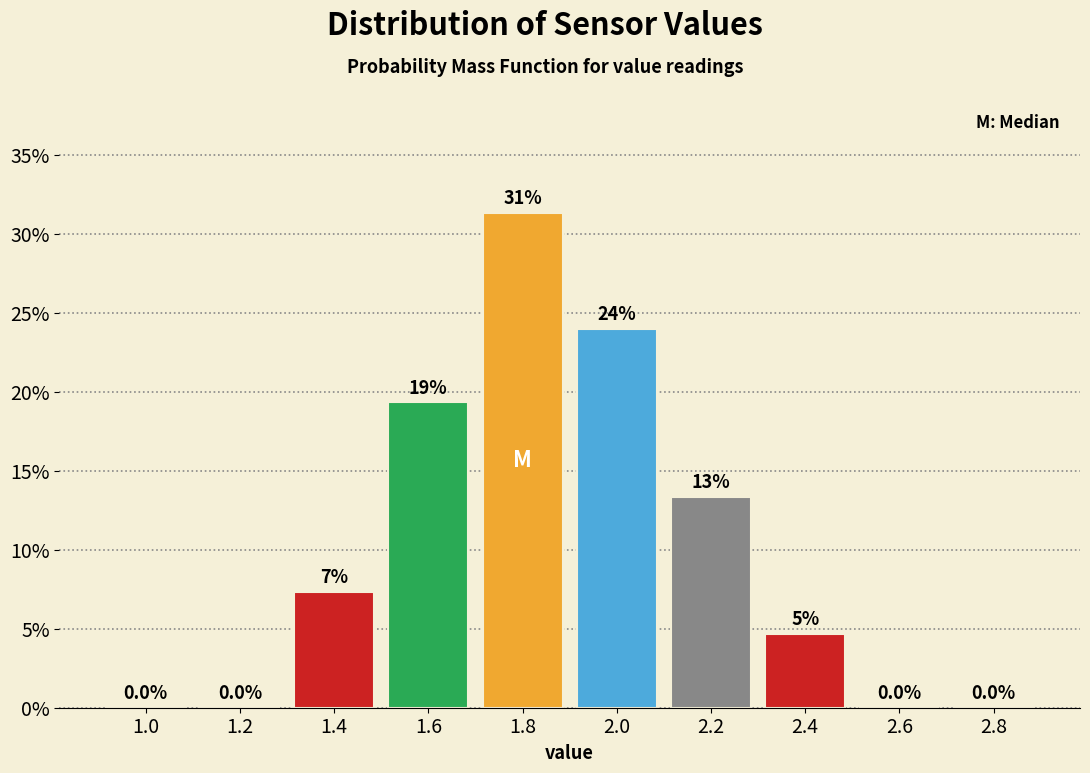

What value does the data have at 2.0?

24.0